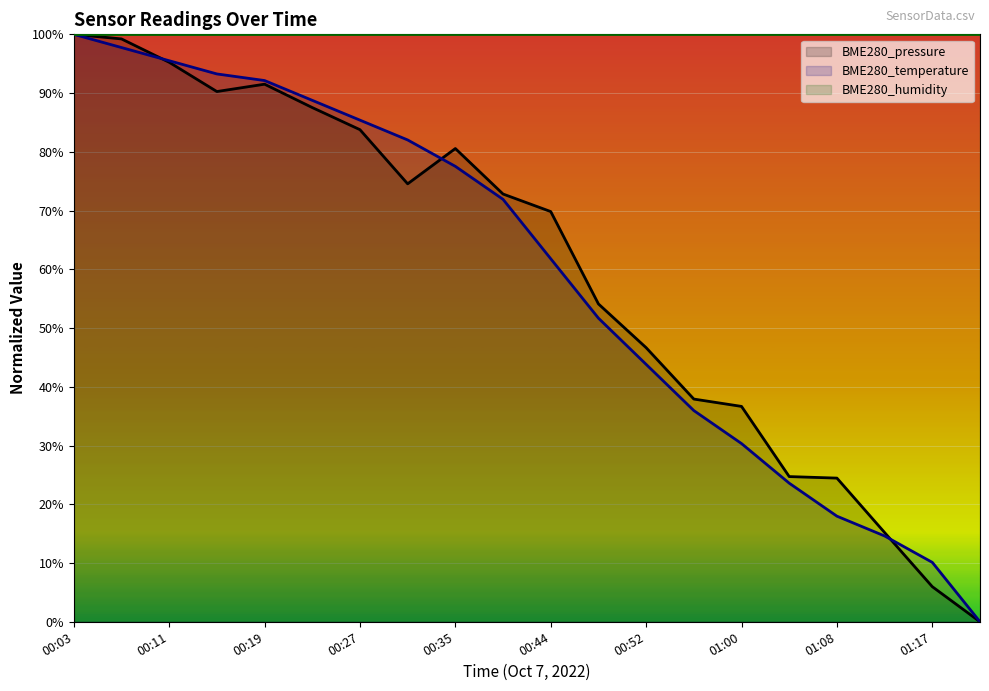

What is the sum of the BME280_temperature values at 00:15 and 00:11?

188.8